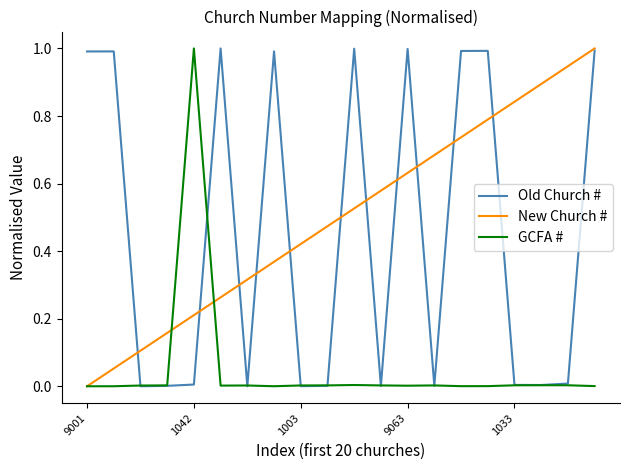

True or false: GCFA # and New Church # cross at least once.

True